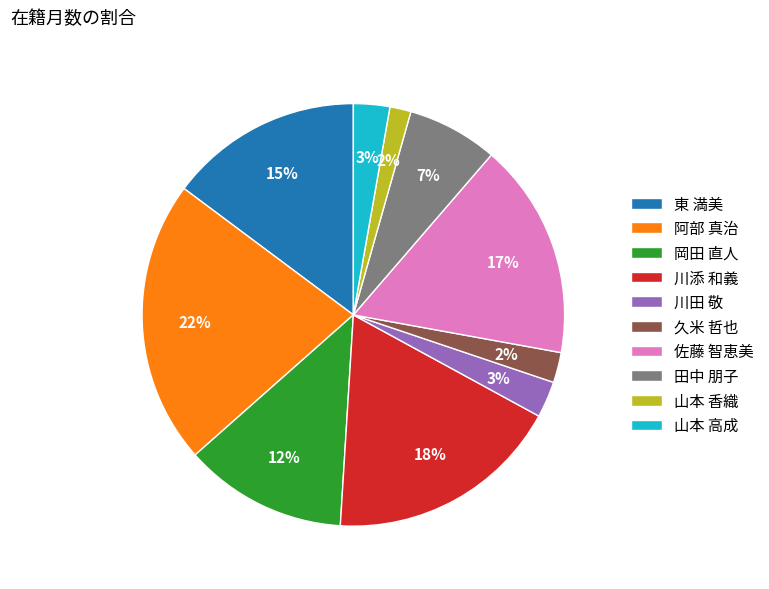

Is there any slice that represents more than half of the pie?

No